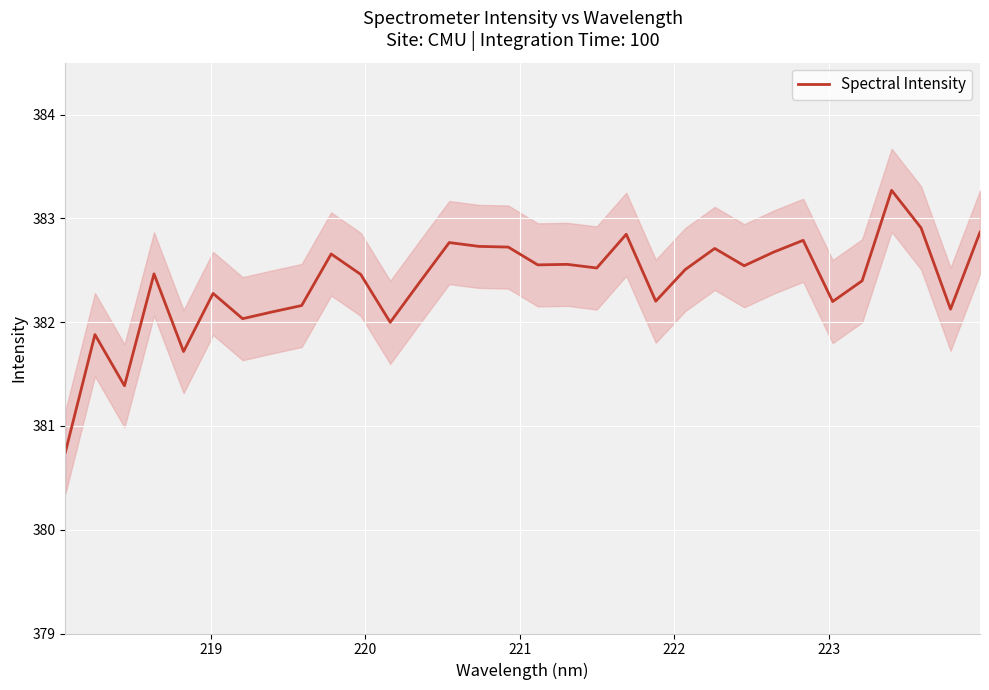

Reading left to right, transcribe all the data shown in this chart.

380.7	381.9	381.4	382.5	381.7	382.3	382.0	382.1	382.2	382.7	382.5	382.0	382.4	382.8	382.7	382.7	382.6	382.6	382.5	382.8	382.2	382.5	382.7	382.5	382.7	382.8	382.2	382.4	383.3	382.9	382.1	382.9